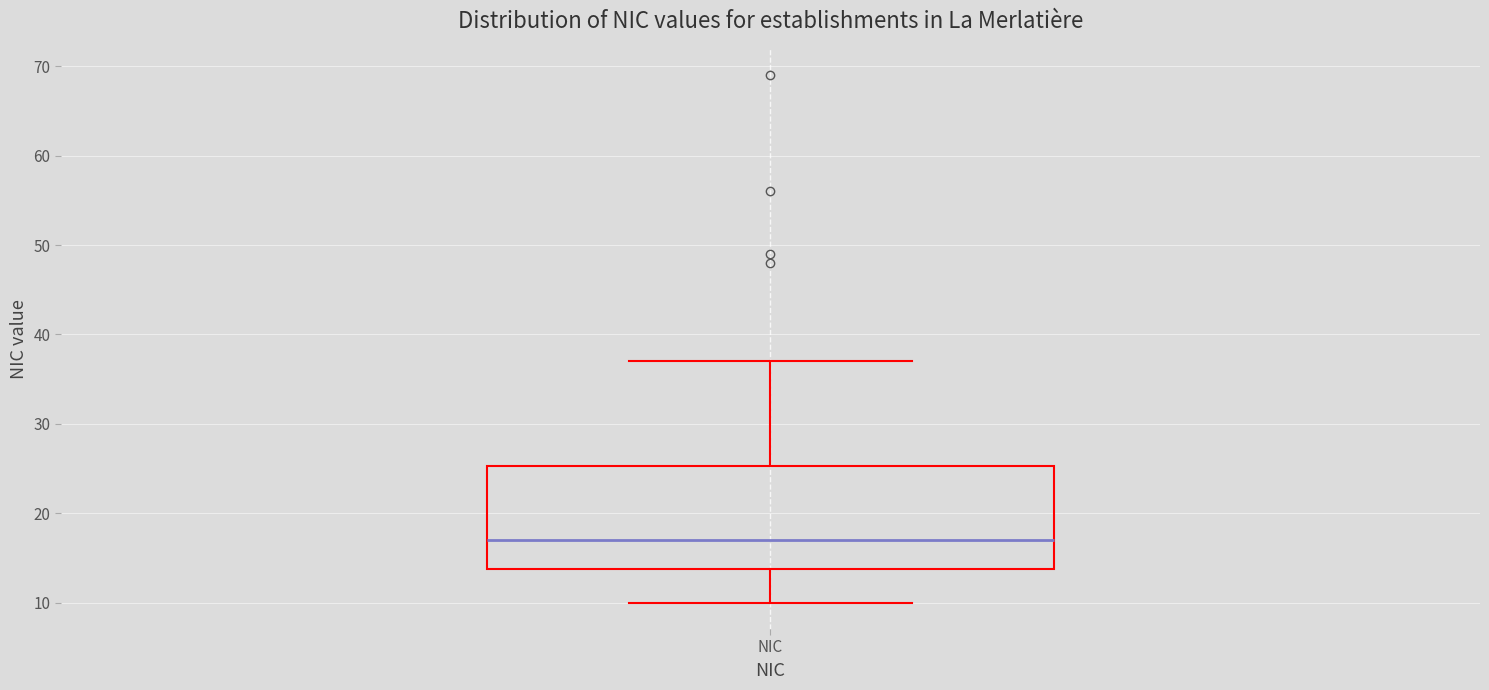

Read this box plot against the y-axis: the position of the median line, the range covered by the box, and the ends of both whiskers. The values are not printed on the chart, so give them approximately, as read against the axis.

median 17, box 14 to 25, whiskers 10 to 37